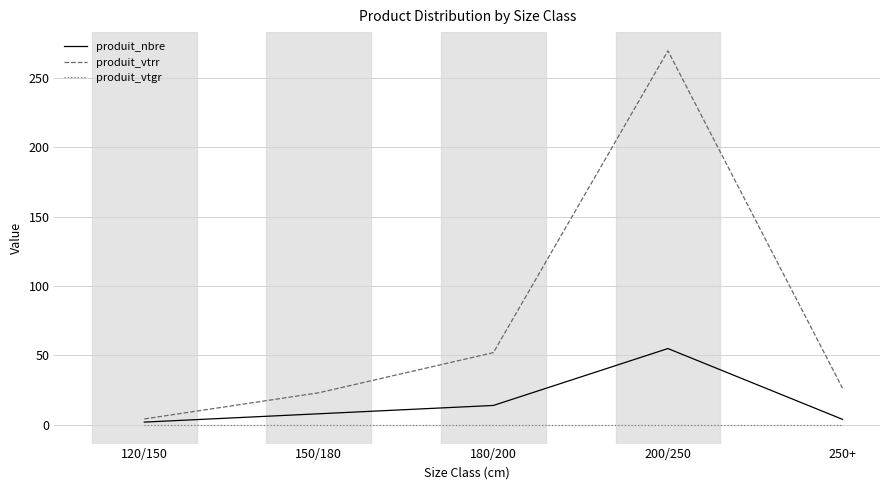

What position from the right is 180/200?

3